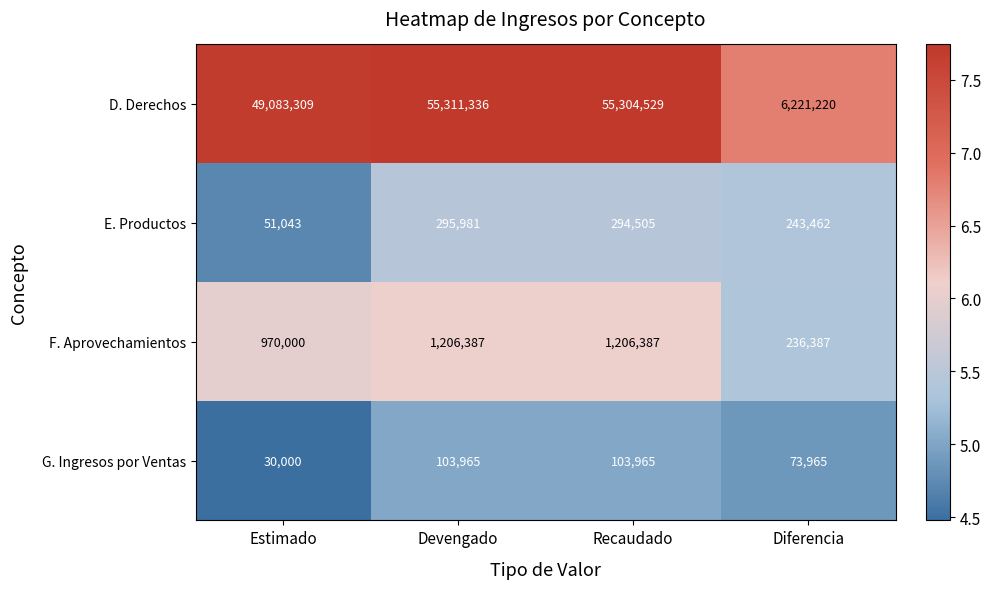

What is the difference between the highest and lowest values at Diferencia?

6147255